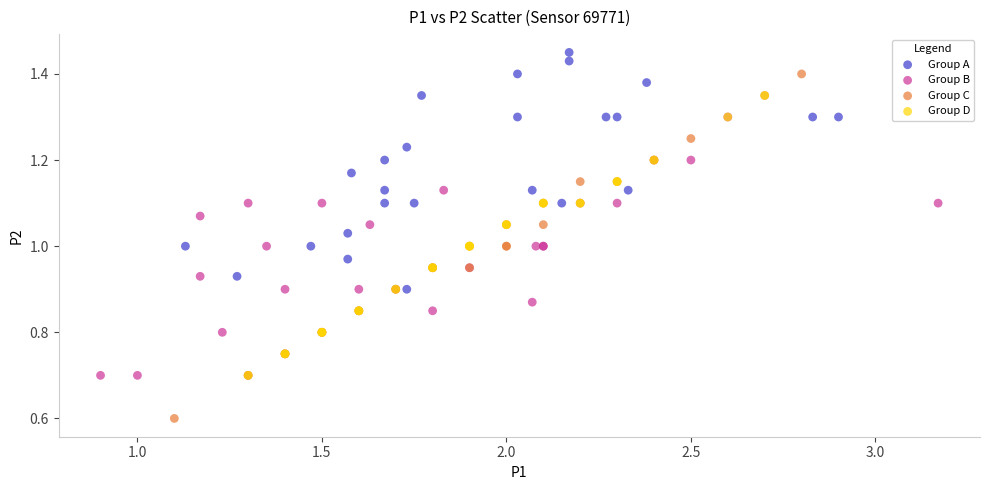

Which series has the widest spread of Y values?

Group C